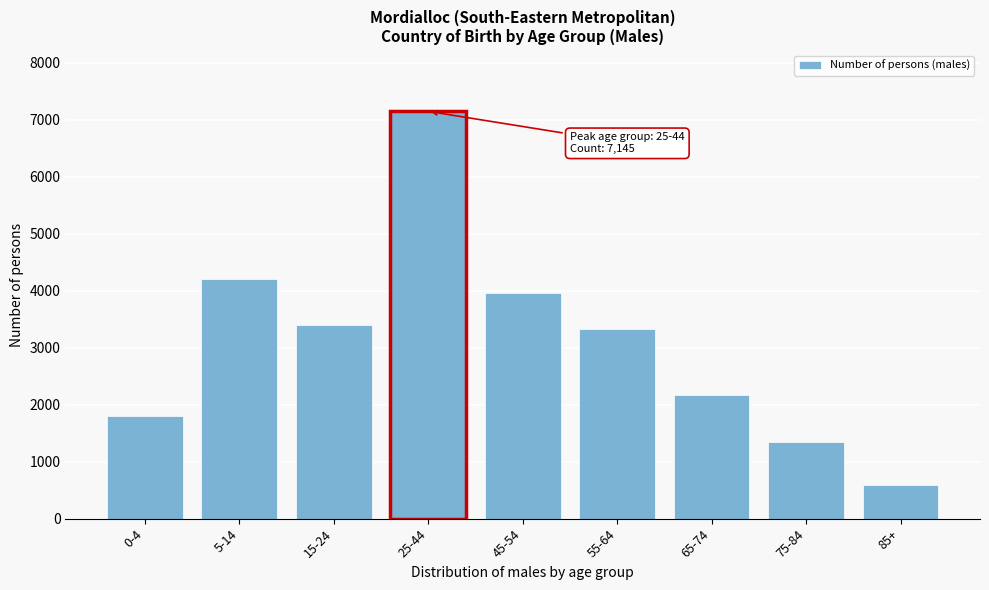

Reading left to right, list all the values displayed in this chart.

1803	4197	3396	7145	3957	3335	2161	1351	591